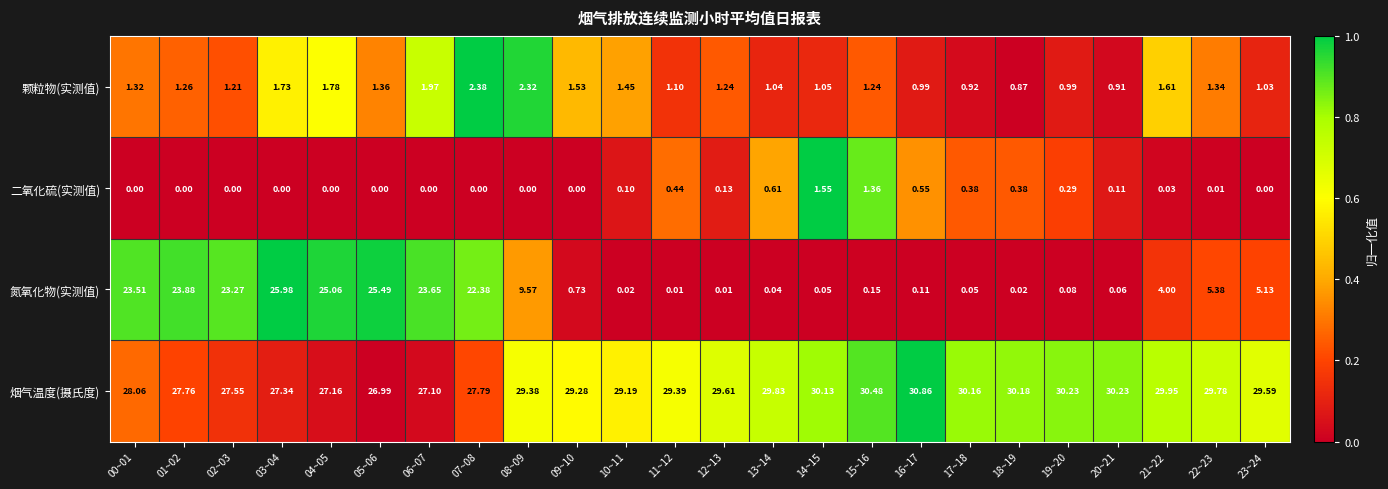

Which series changed the most between 10~11 and 11~12?

颗粒物(实测值)